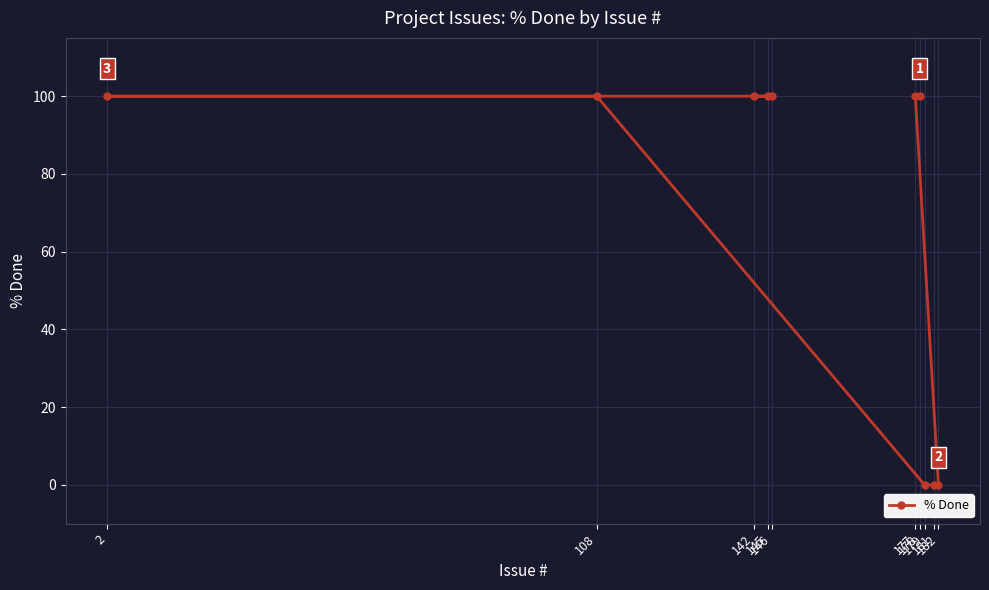

Which label corresponds to the smallest value in the chart?

182